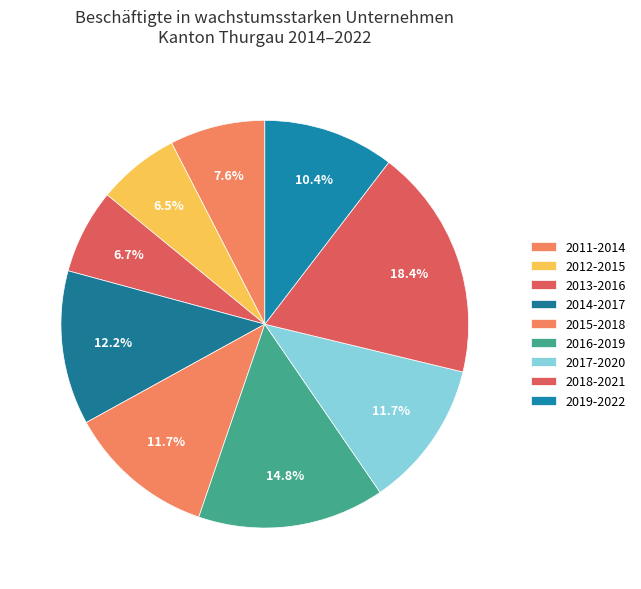

To the nearest percent, what percentage of the pie is 2018-2021?

18%